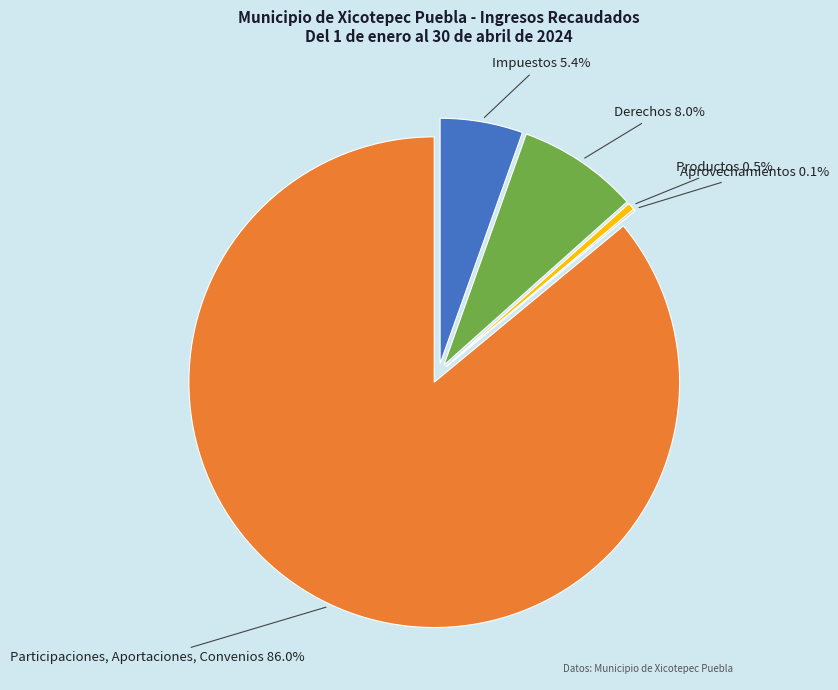

How many slices are in this pie chart?

5